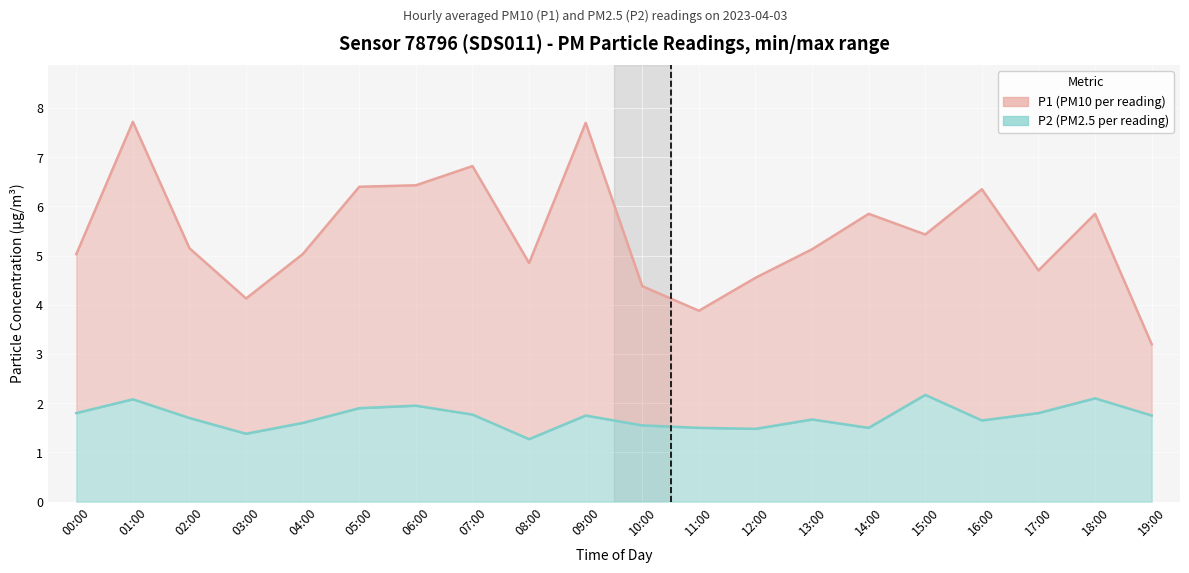

What is the sum of the P2 values at 12:00 and 10:00?

3.0